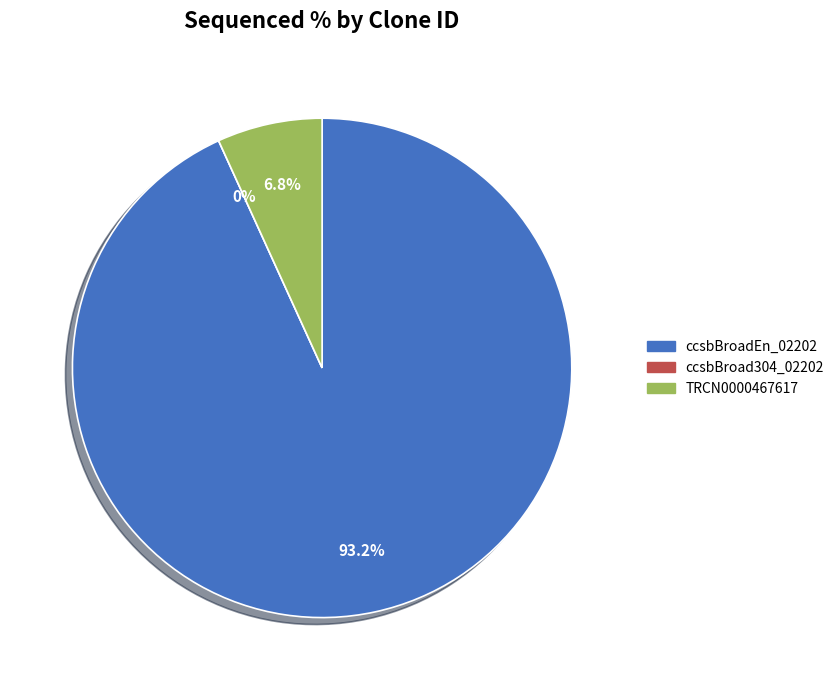

Is there any slice that represents more than half of the pie?

Yes